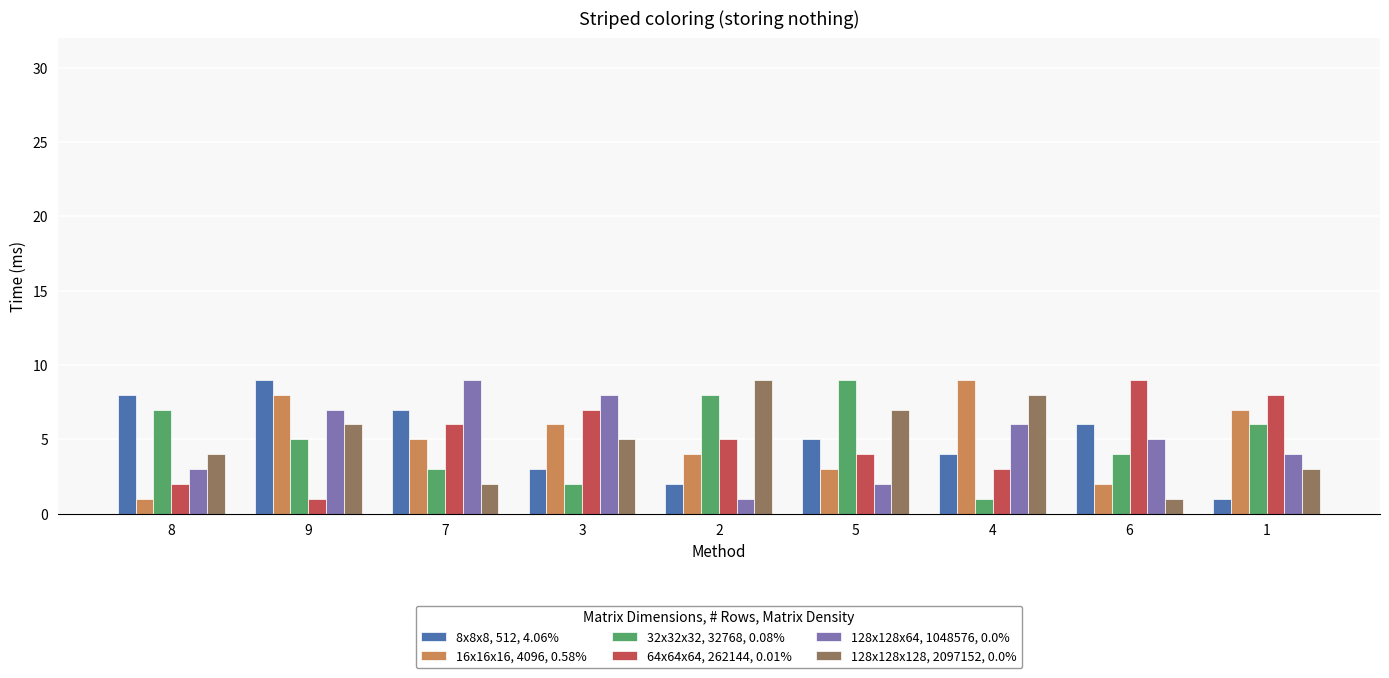

At which category is the sum across all series the highest?

9